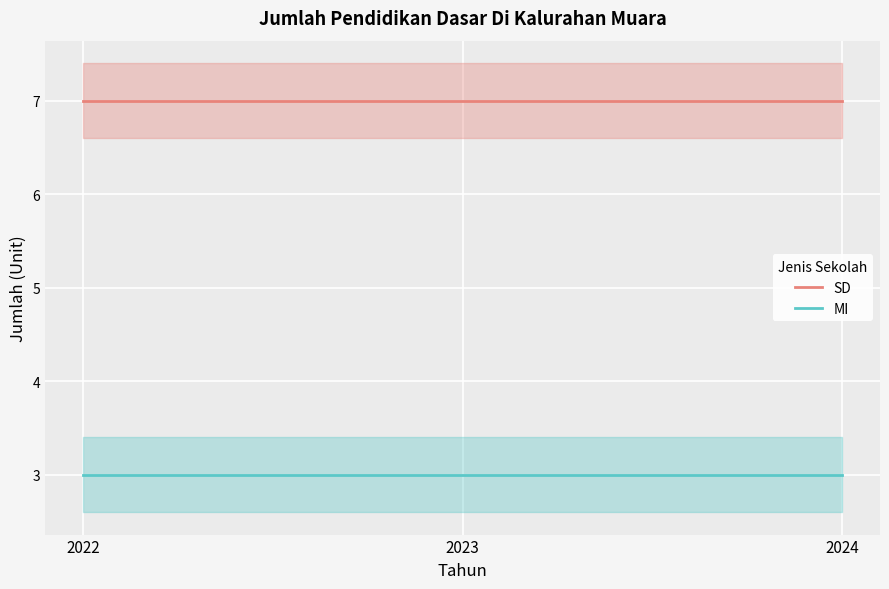

Where is SD nearest to the value 7?

2022